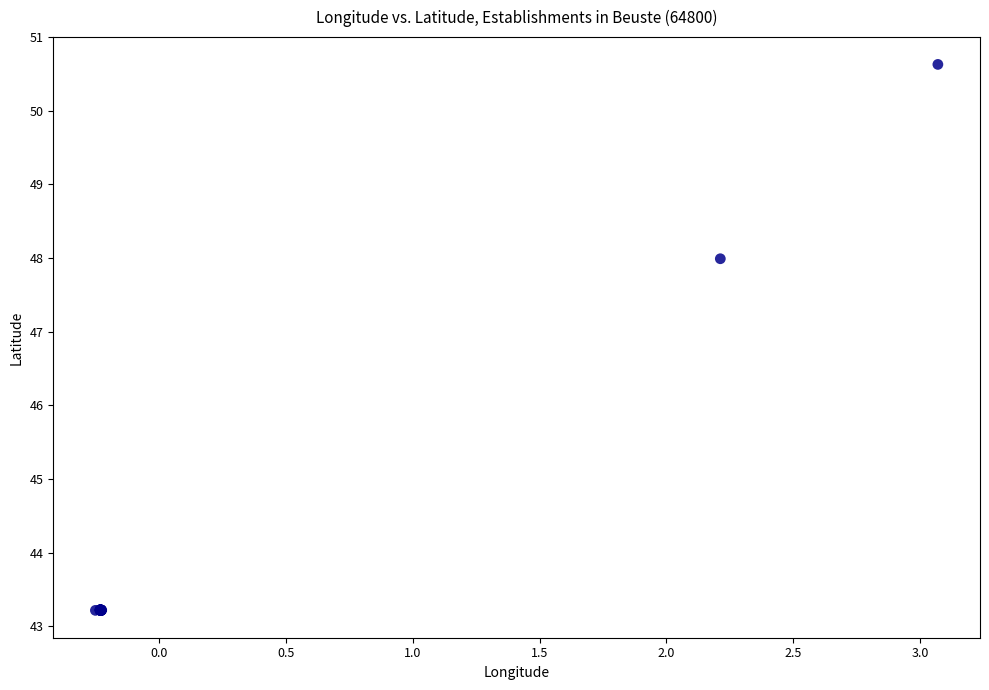

What Y value in the scatter plot is closest to 46?

48.0